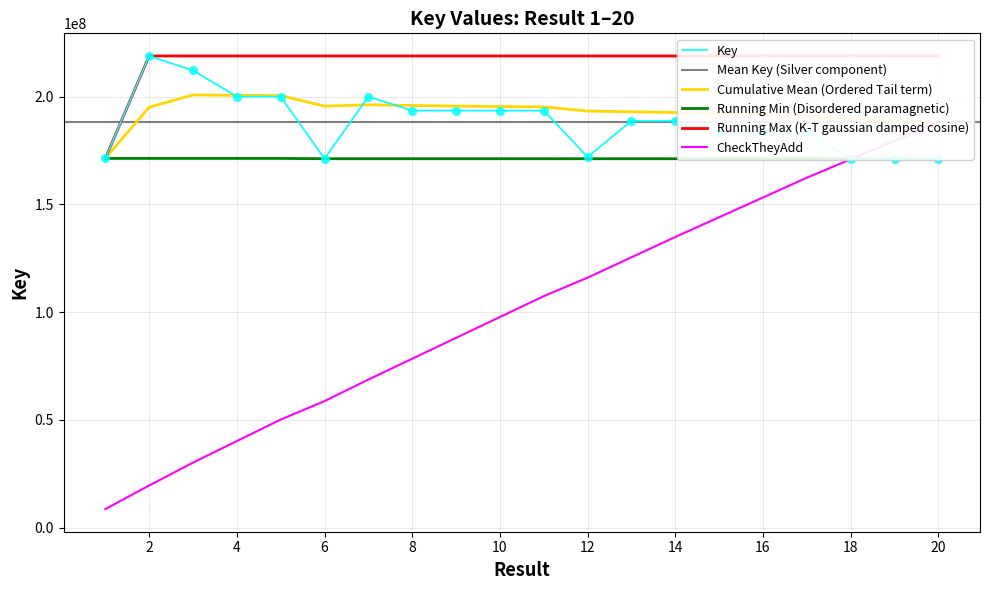

Between 9 and 12, which is larger?

9